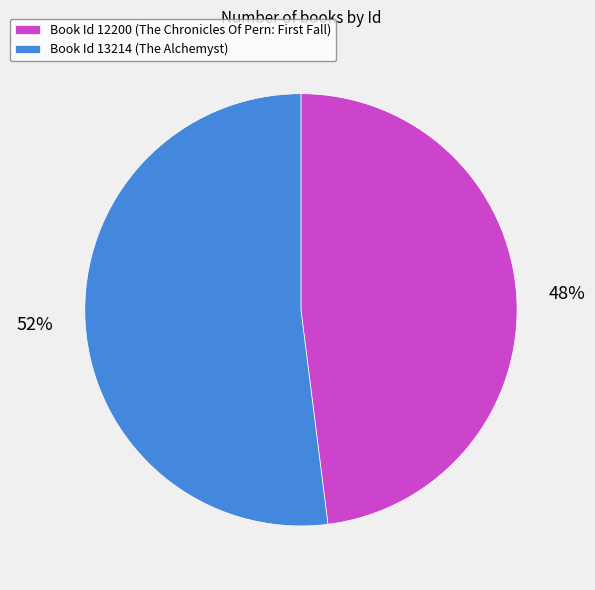

Is it true that Book Id 13214 (The Alchemyst) is 60% of the pie?

False